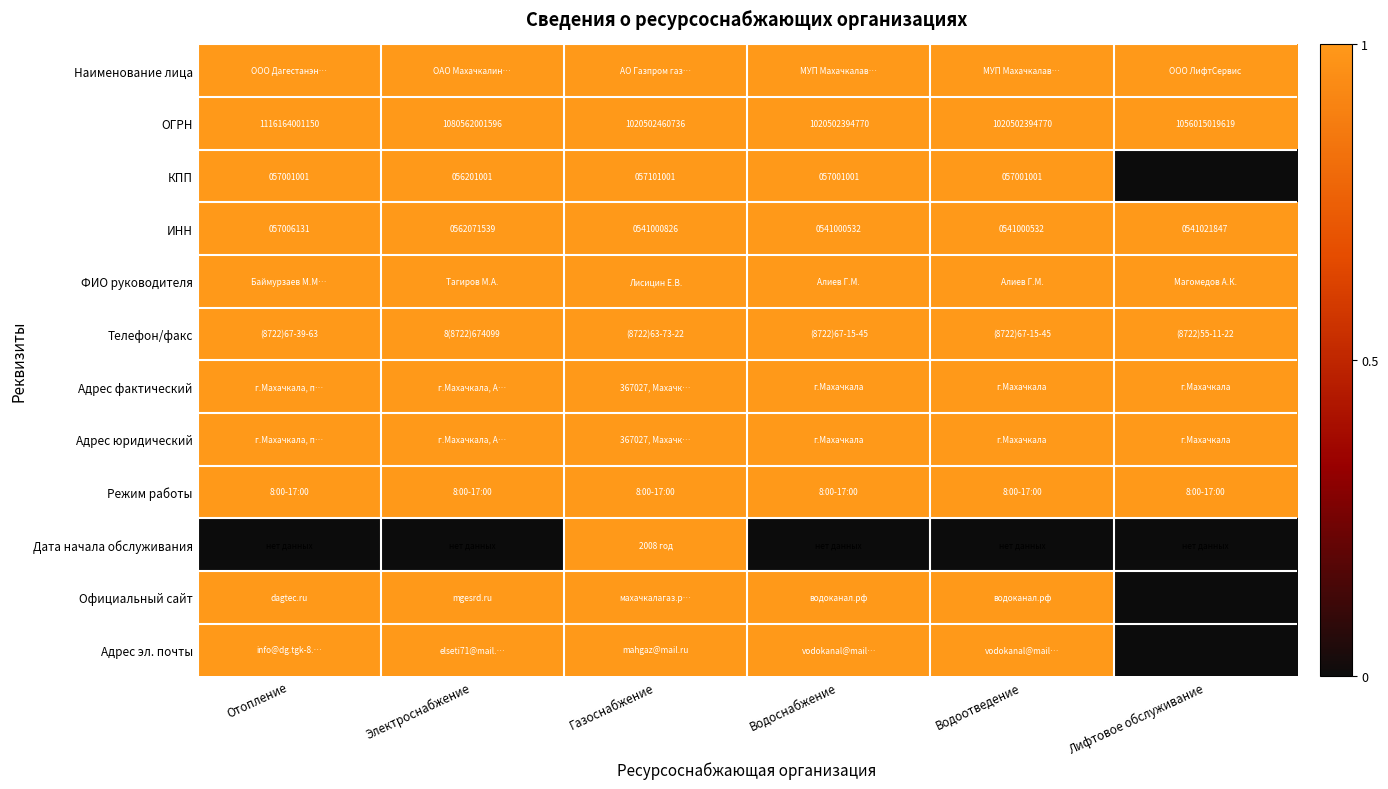

At how many categories does at least one series exceed 0?

6